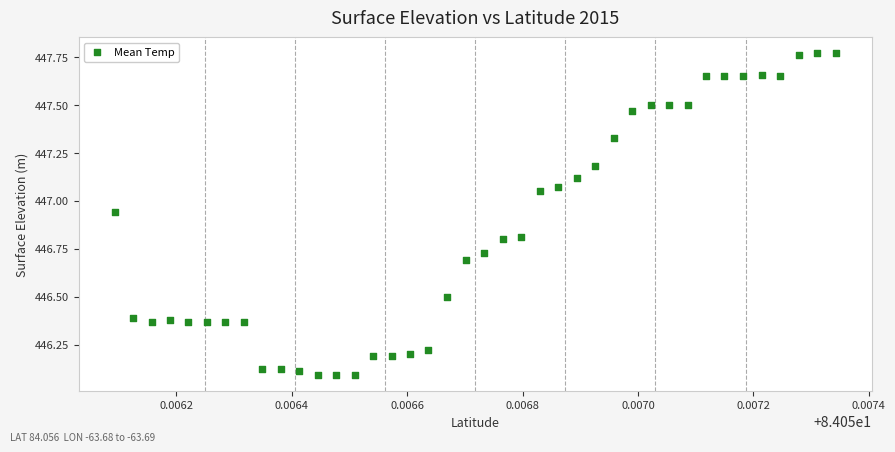

What is the range of Y values (max minus min)?

1.7